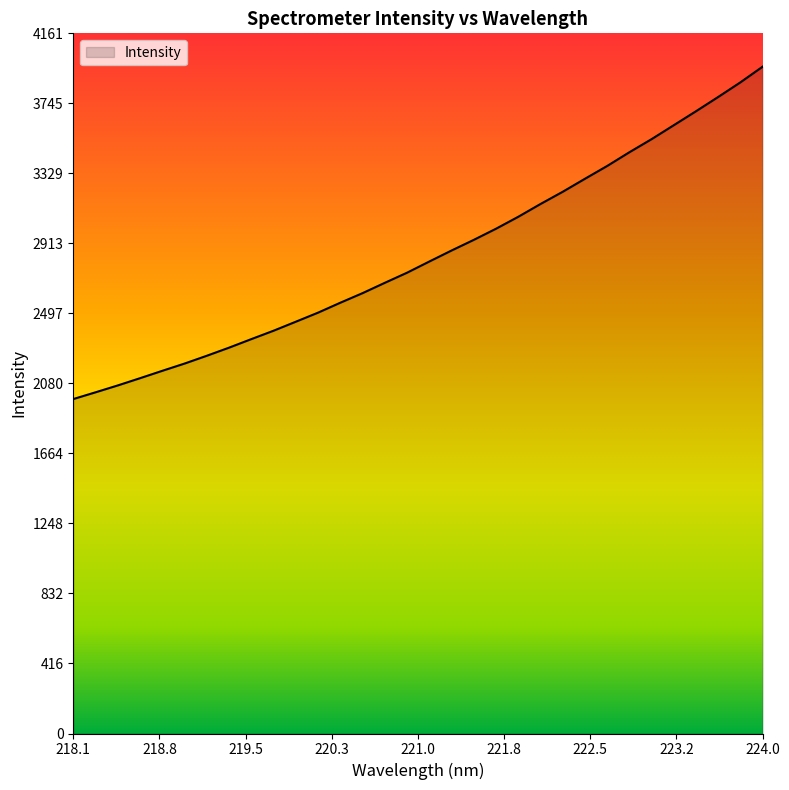

What is the smallest value displayed?

1988.0